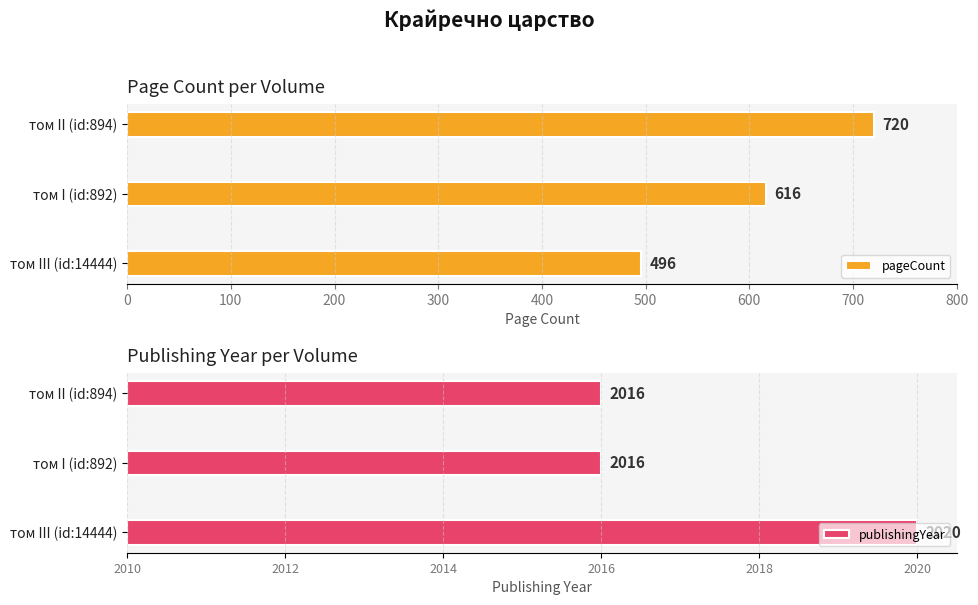

Which series has the largest range (max minus min)?

pageCount